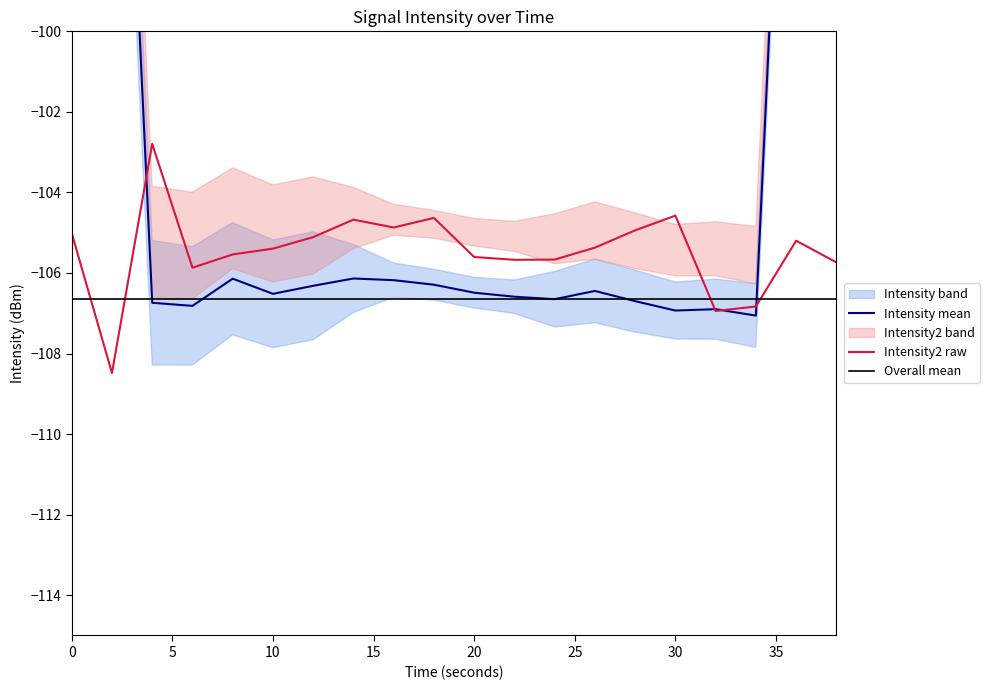

What is the change in value from 0 to 11?

+2.8